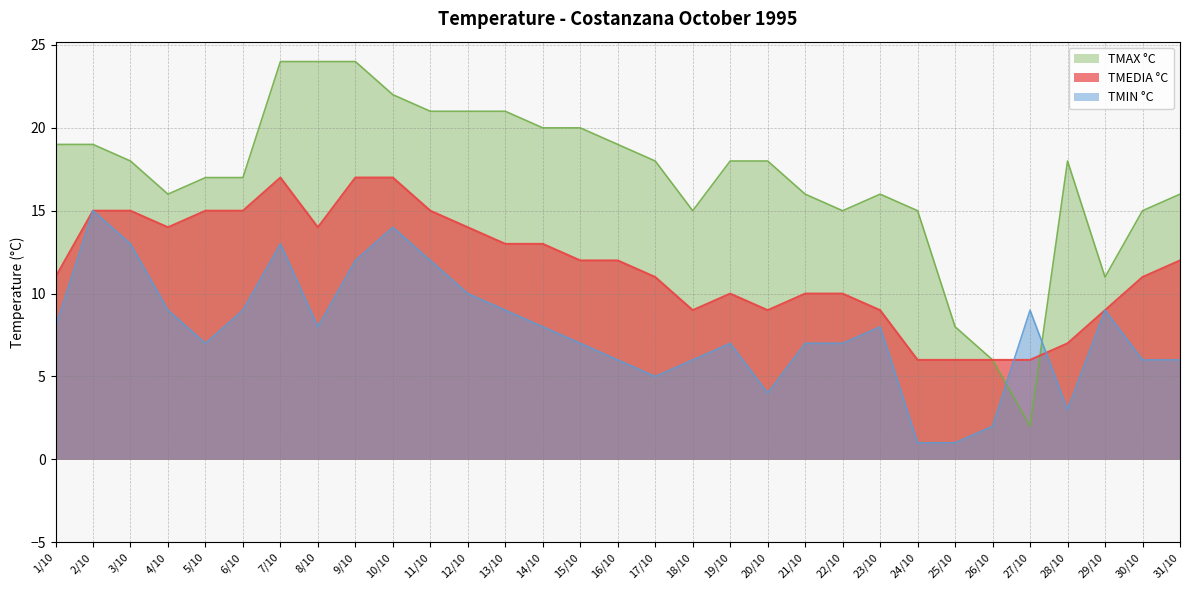

Which has a higher value, 31/10 or 30/10?

31/10